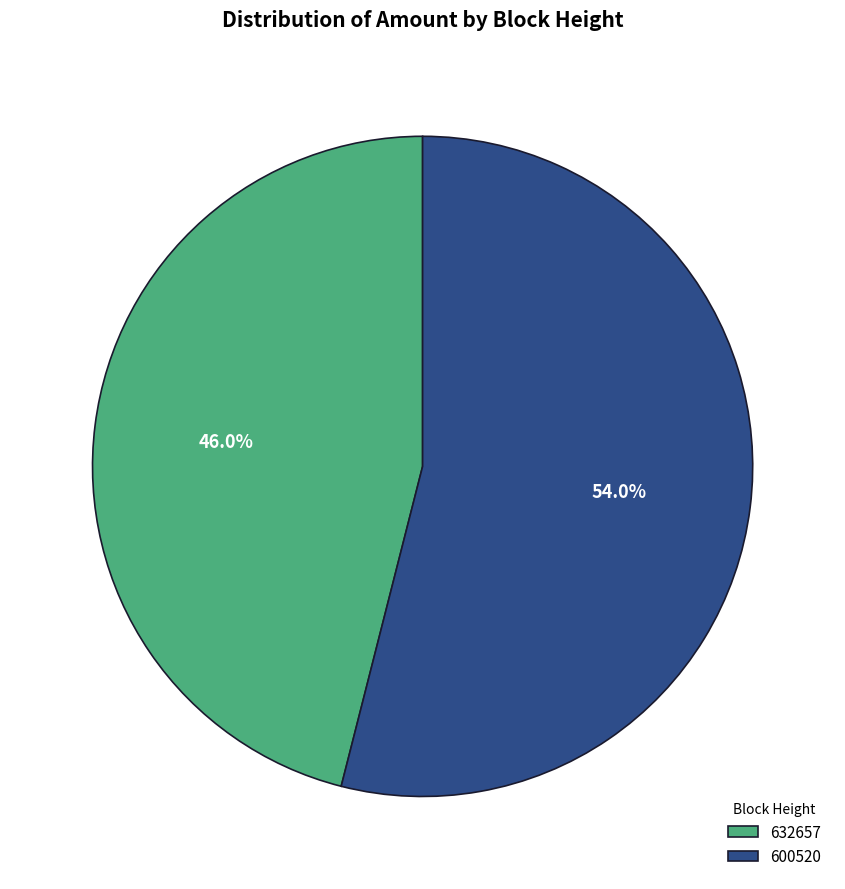

True or false: 600520 accounts for 54% of the total.

True